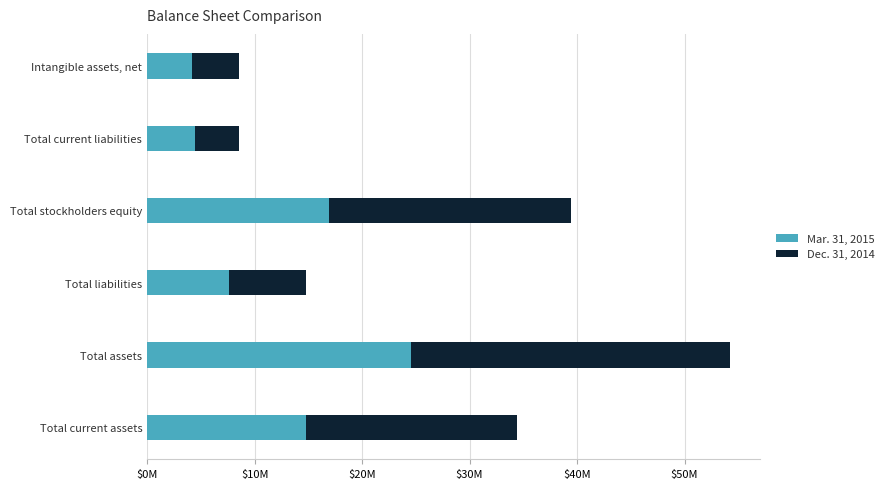

At how many categories does at least one series exceed 17431680?

3